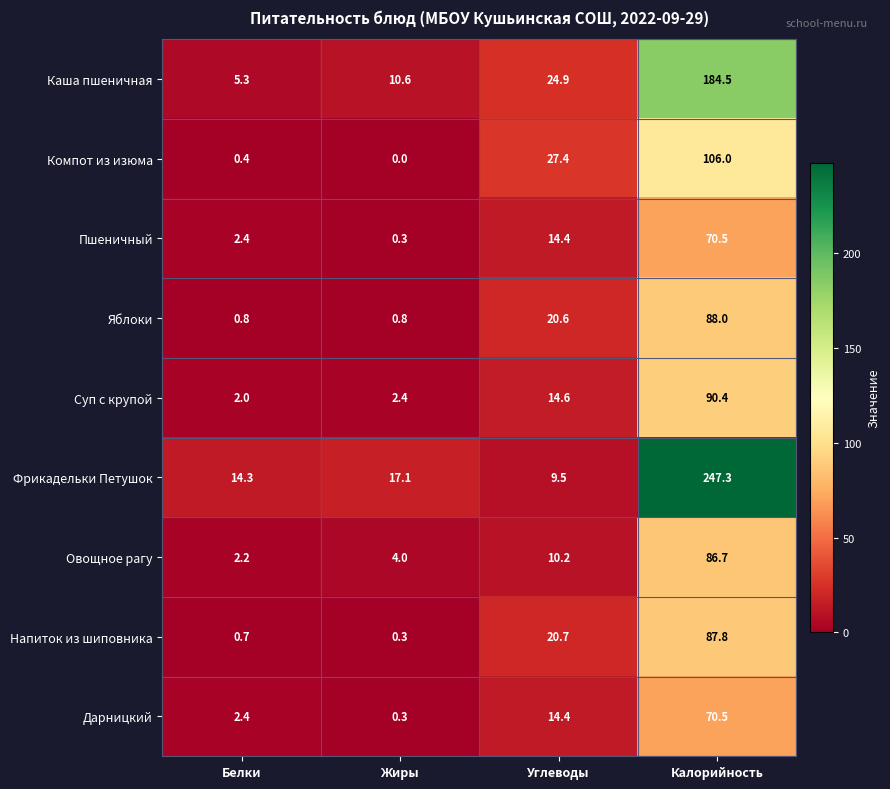

True or false: Каша пшеничная has a value of 99.7 at Калорийность.

False